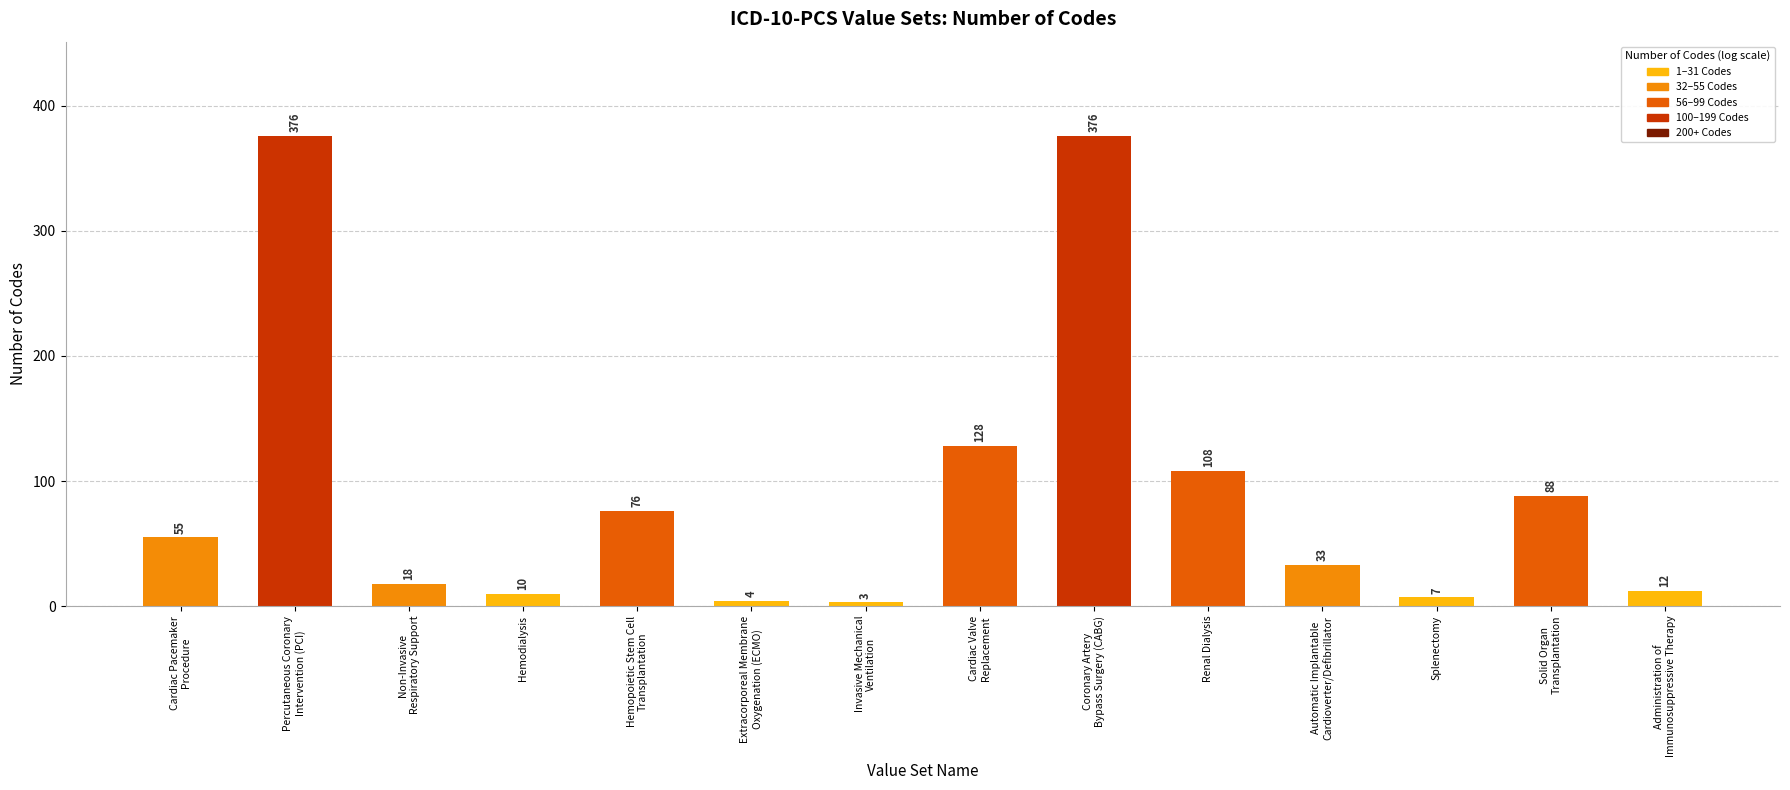

Reading left to right, extract all data points from this chart.

Cardiac Pacemaker
Procedure=55	Percutaneous Coronary
Intervention (PCI)=376	Non-Invasive
Respiratory Support=18	Hemodialysis=10	Hemopoietic Stem Cell
Transplantation=76	Extracorporeal Membrane
Oxygenation (ECMO)=4	Invasive Mechanical
Ventilation=3	Cardiac Valve
Replacement=128	Coronary Artery
Bypass Surgery (CABG)=376	Renal Dialysis=108	Automatic Implantable
Cardioverter/Defibrillator=33	Splenectomy=7	Solid Organ
Transplantation=88	Administration of
Immunosuppressive Therapy=12